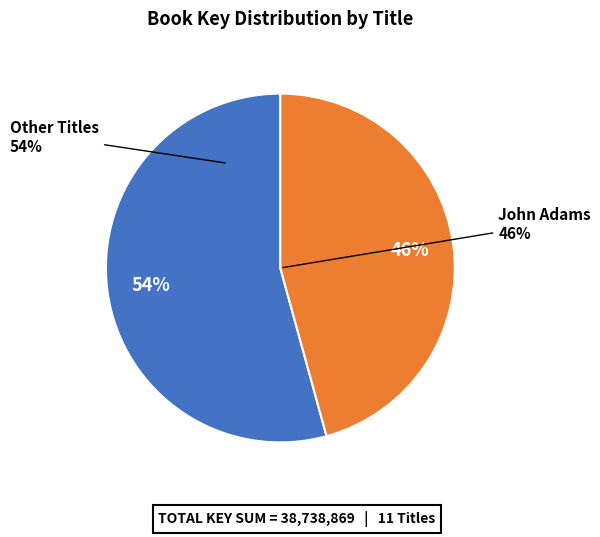

What percentage do Jackie Robinson and Sacagawea together represent?

4.3%